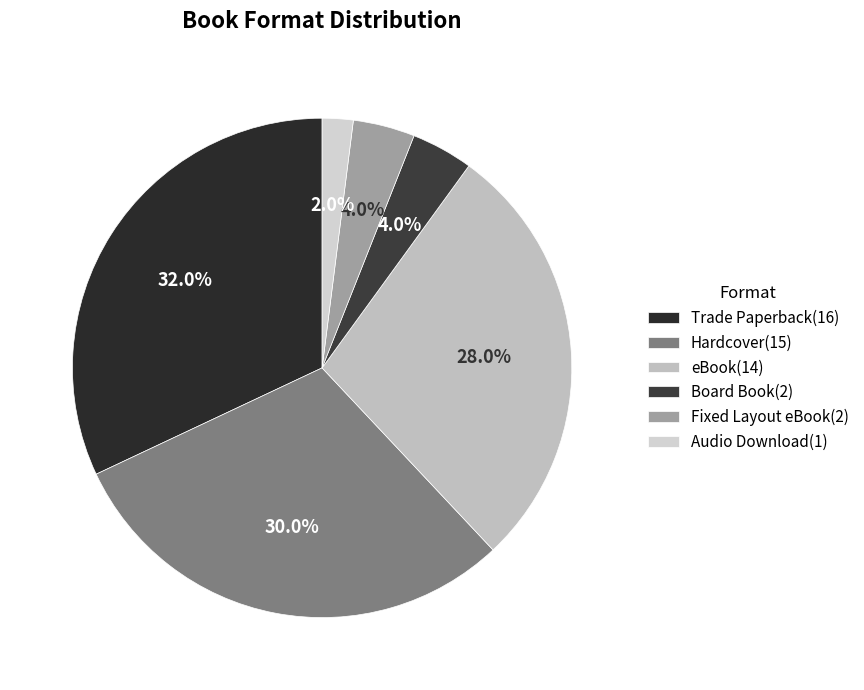

What is the largest slice in the pie chart?

Trade Paperback